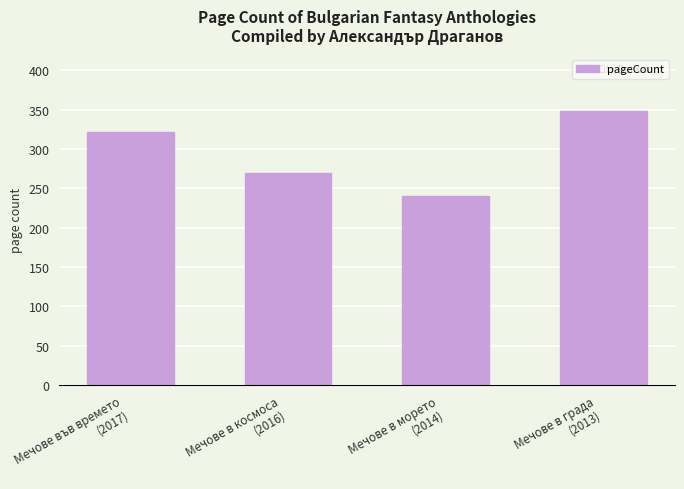

Is it true that the value at Мечове в морето
(2014) is 240?

True